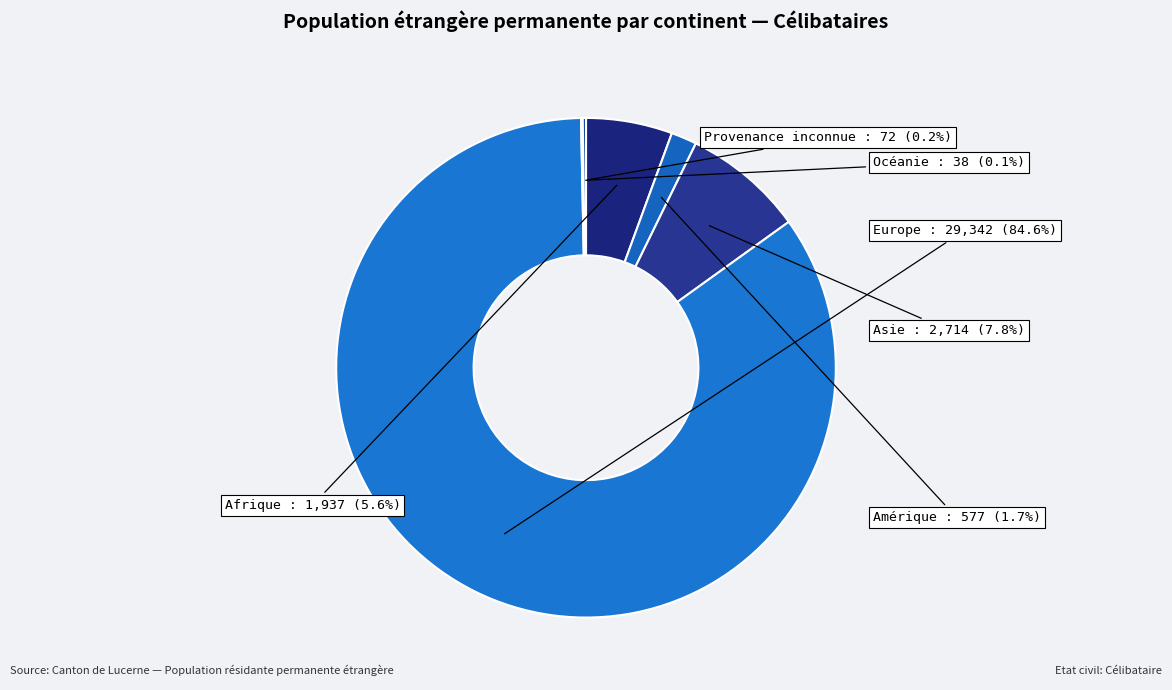

What is the largest slice in the pie chart?

Europe